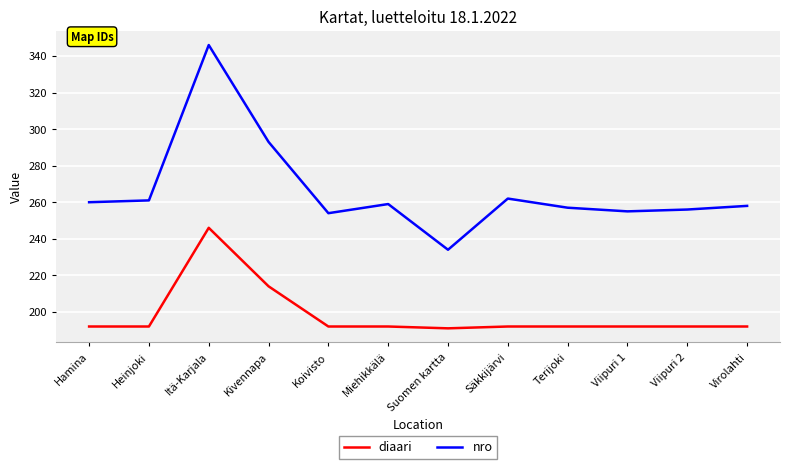

Rank the series by their maximum value, from highest to lowest.

nro, diaari